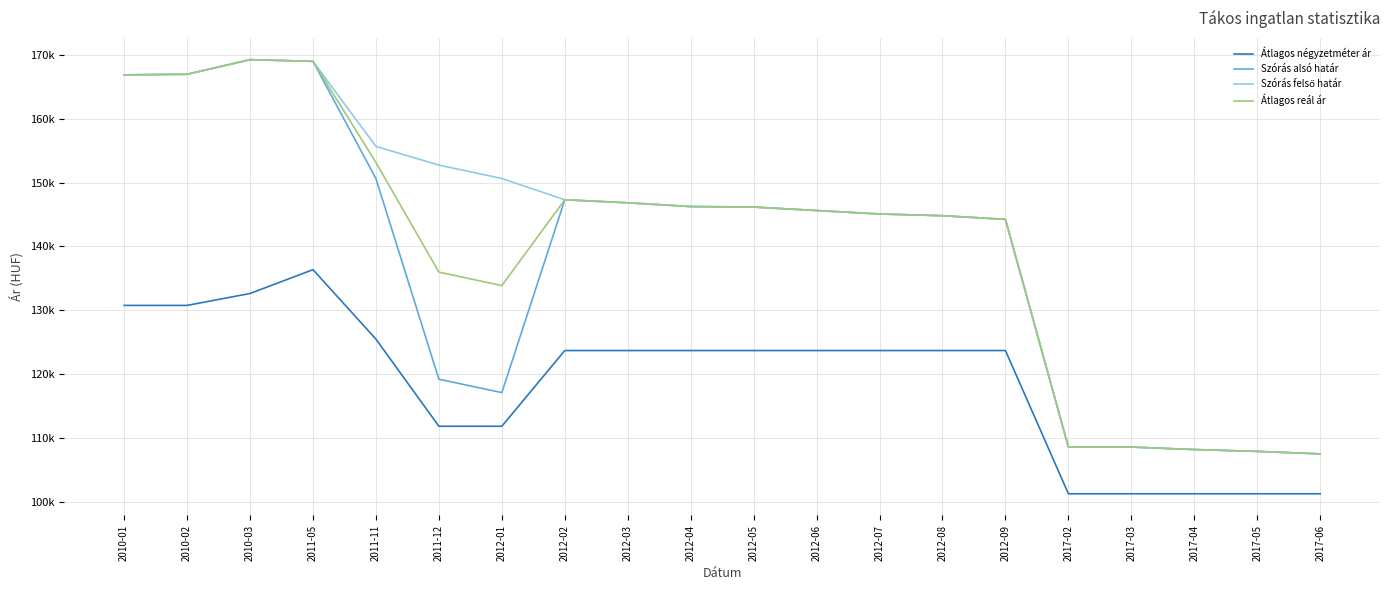

True or false: Átlagos reál ár and Átlagos négyzetméter ár intersect in this chart.

False